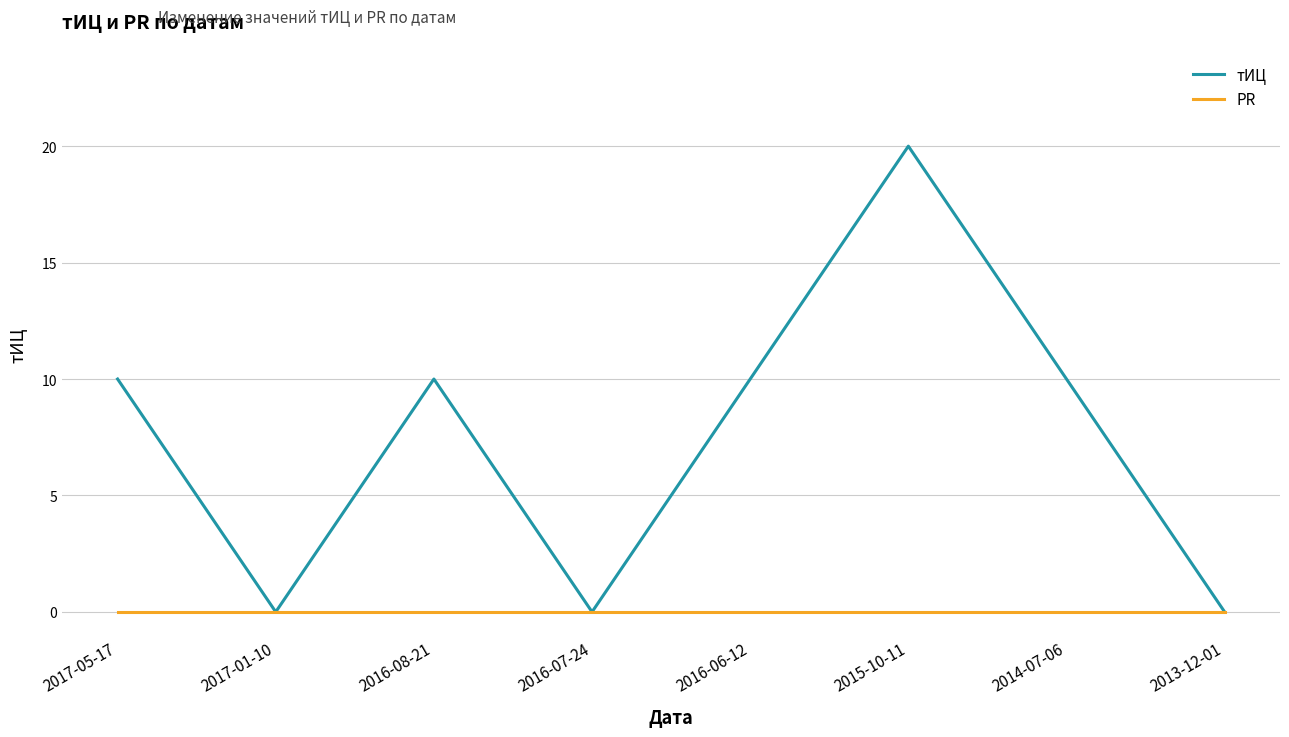

Is this an area chart (filled region under the line)?

No